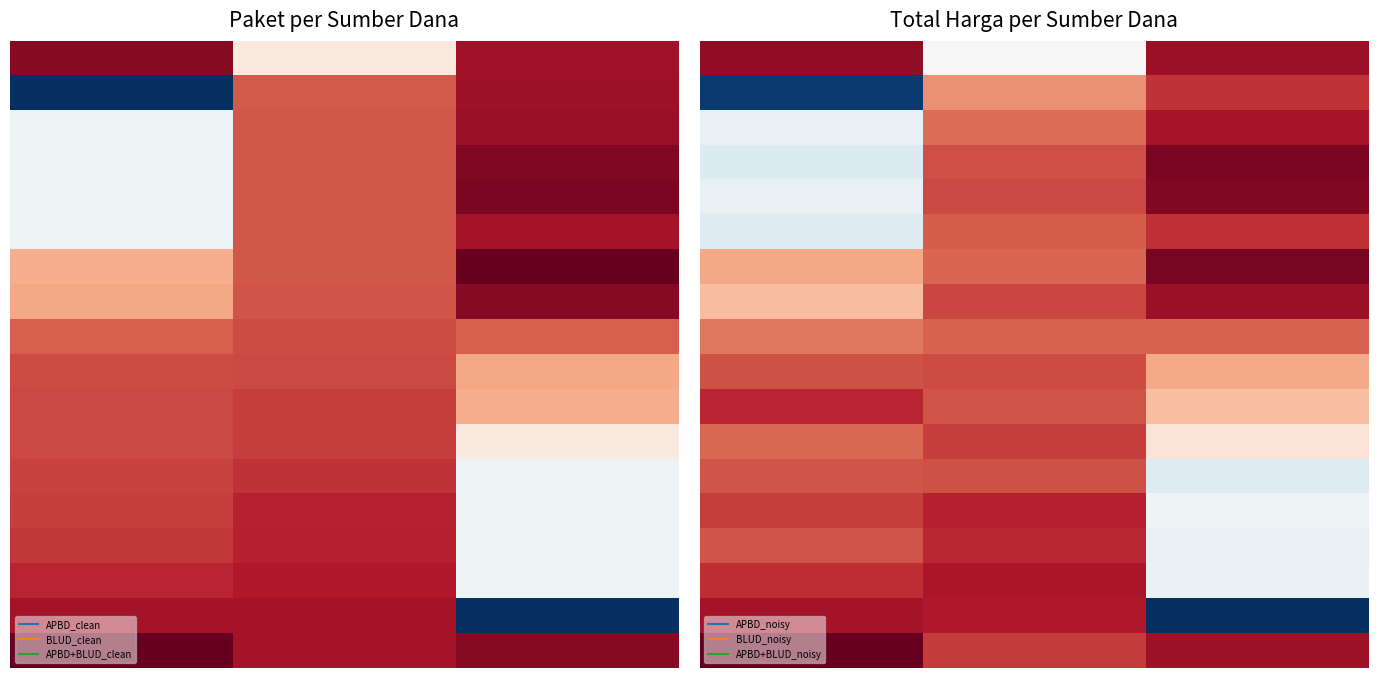

What is the total value across all series at 0.0?

12.6